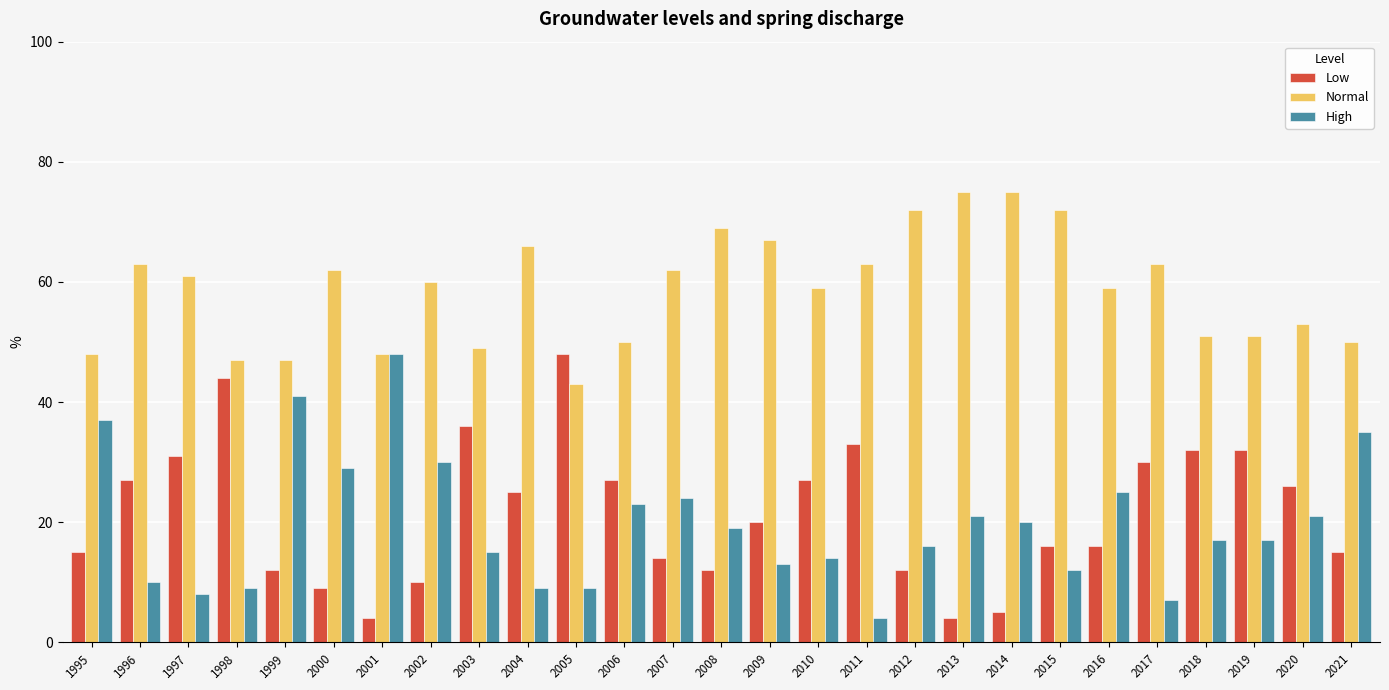

Which category has the lowest value in the High series?

2011